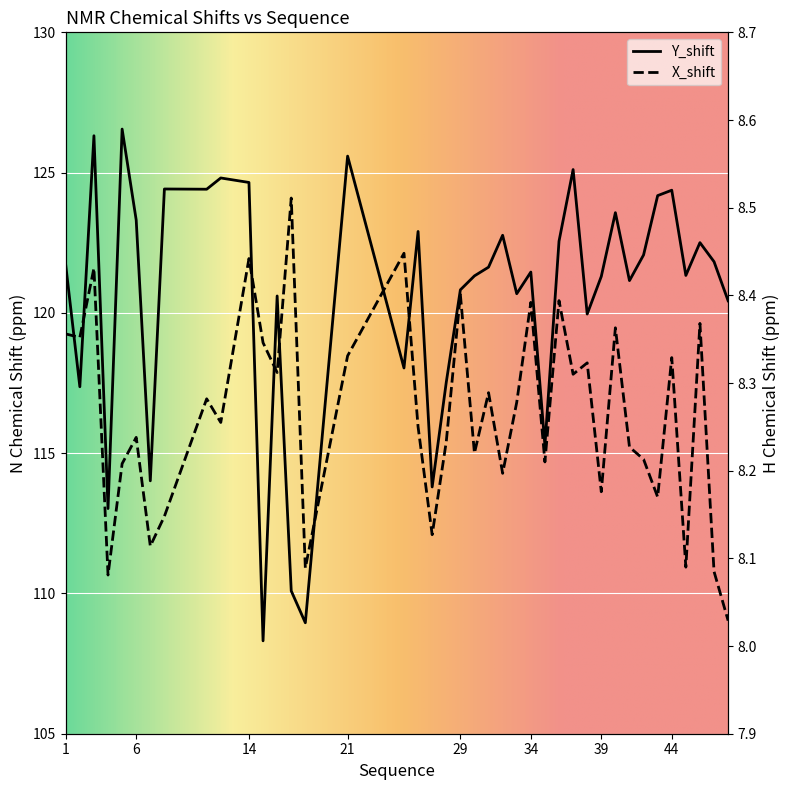

How many data points in Y_shift are less than 121?

15